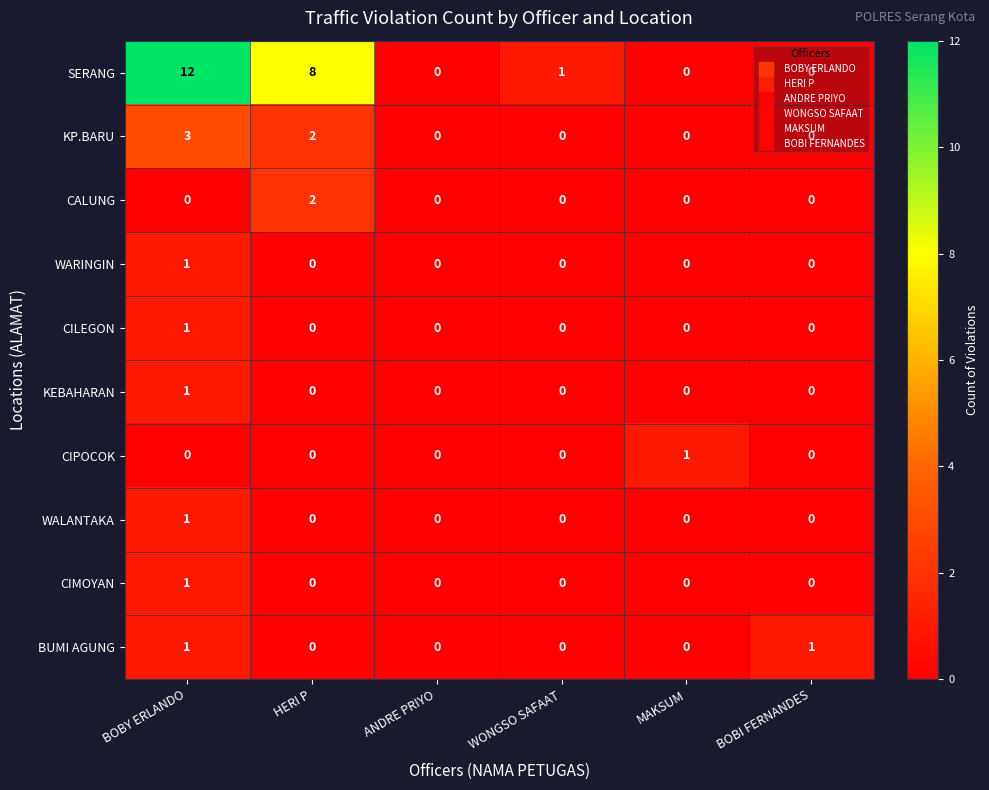

Between HERI P and MAKSUM, which series saw the biggest shift?

SERANG